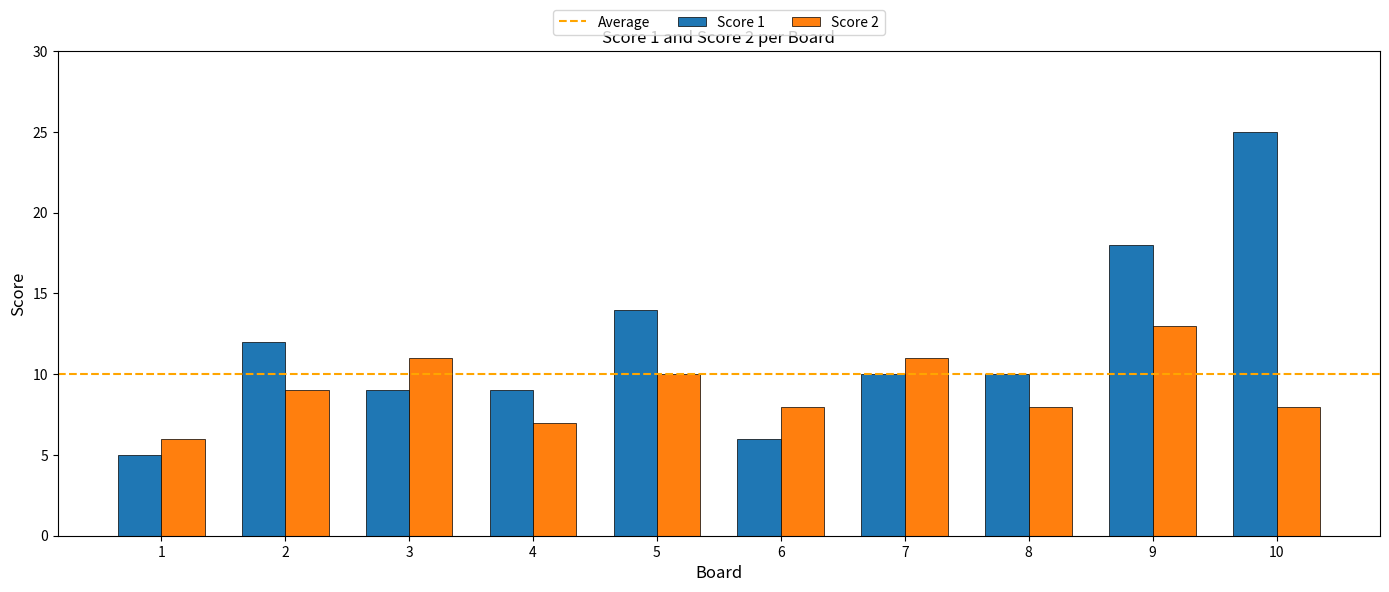

What is the value of the Score 1 bar at the 2nd from the left?

12